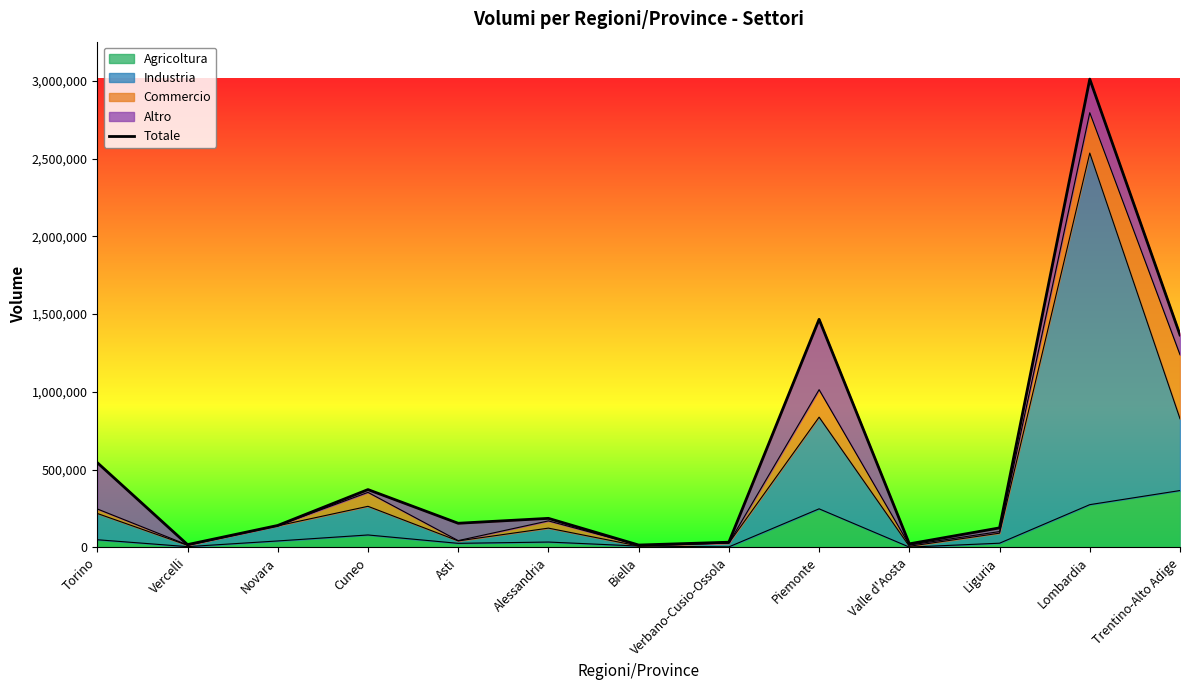

What is the value of the 8th point from the left?

33399